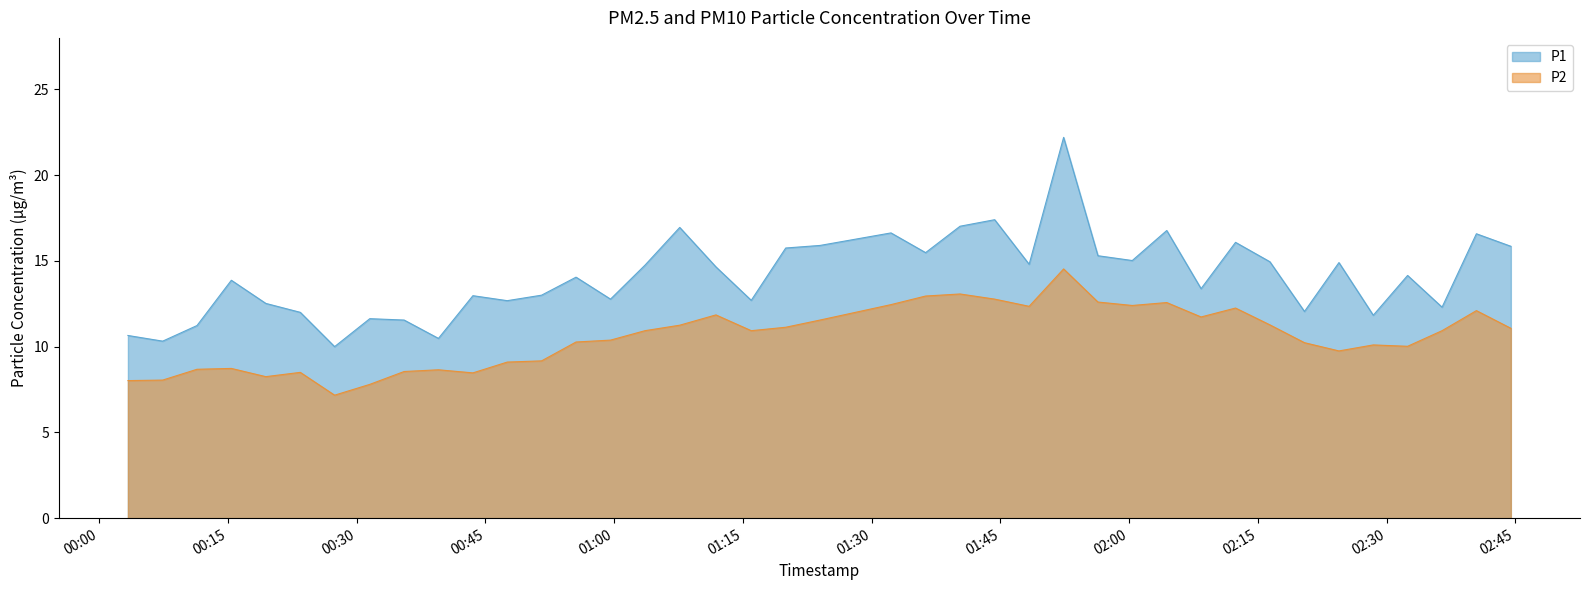

Rank the series by their maximum value, from highest to lowest.

P1, P2